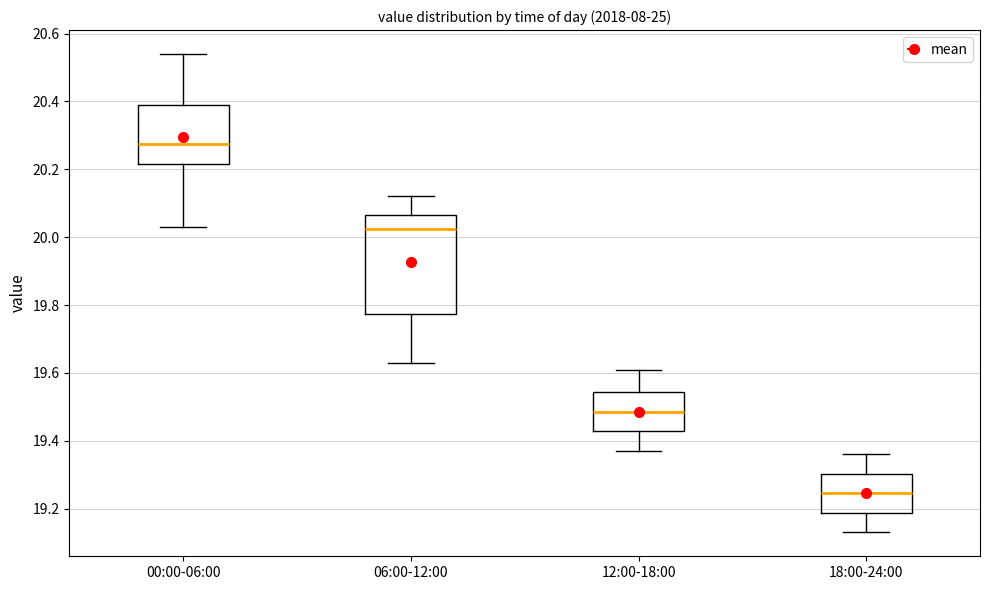

Where does the median line of the box for 12:00-18:00 sit on the y-axis? The values are not printed on the chart, so give them approximately, as read against the axis.

19.48